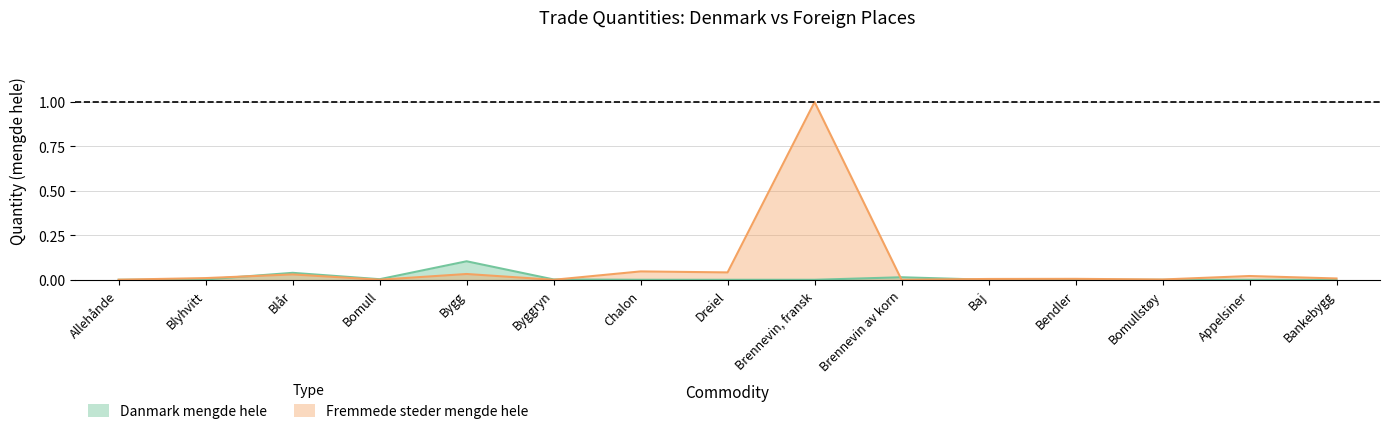

Which category has the lowest value in the Fremmede steder mengde hele series?

Byggryn